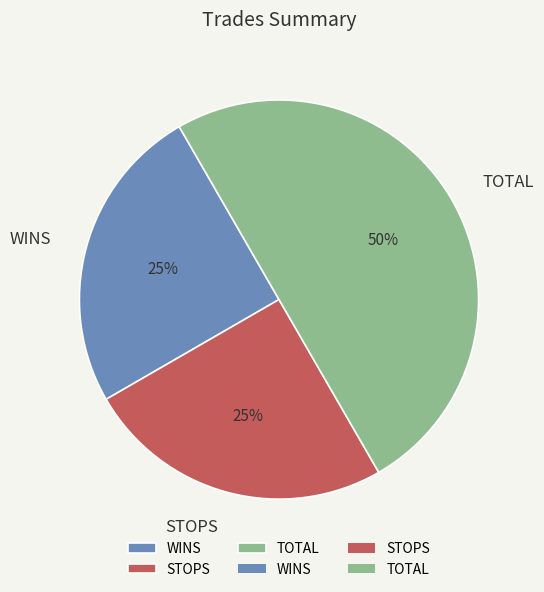

Which slice is the largest?

TOTAL